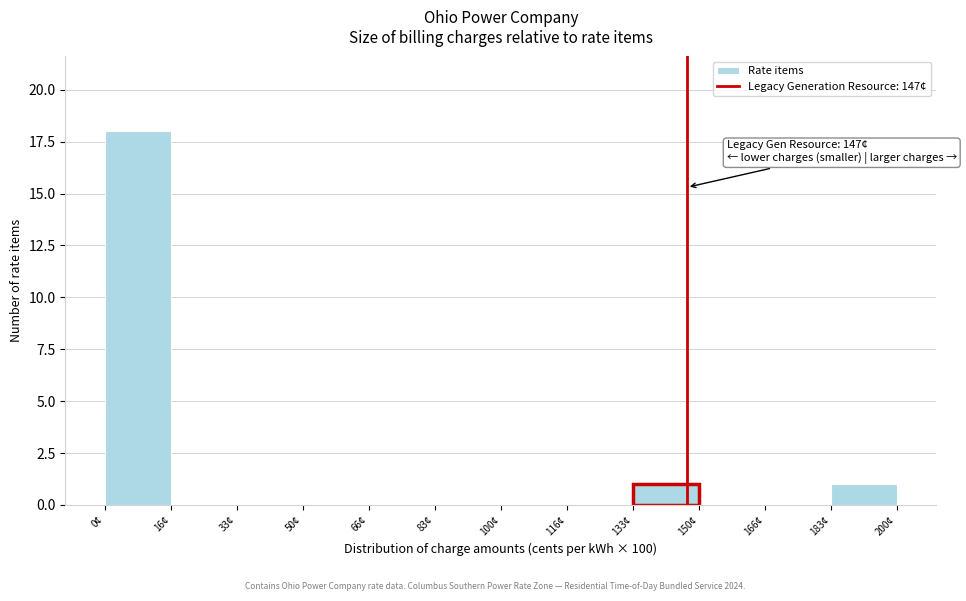

Which range on the x-axis has the tallest bar?

0 to 16